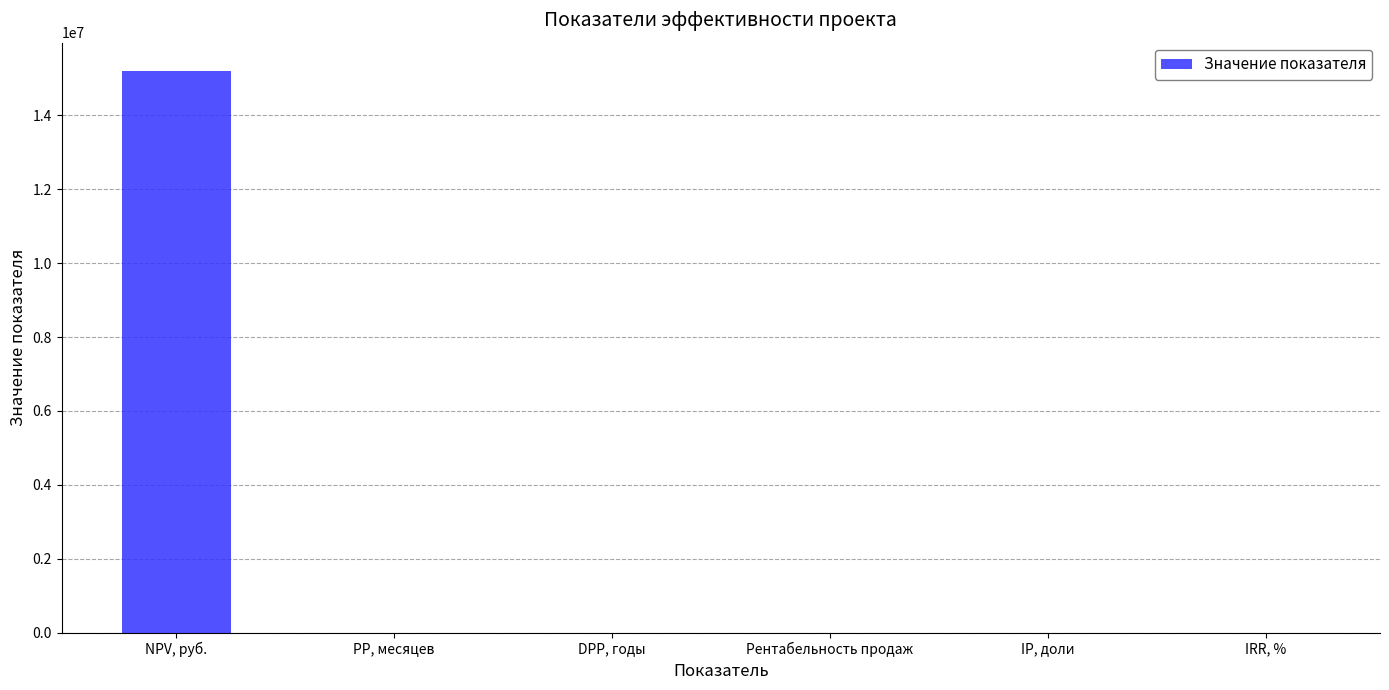

Which category has the highest value across all series?

NPV, руб.